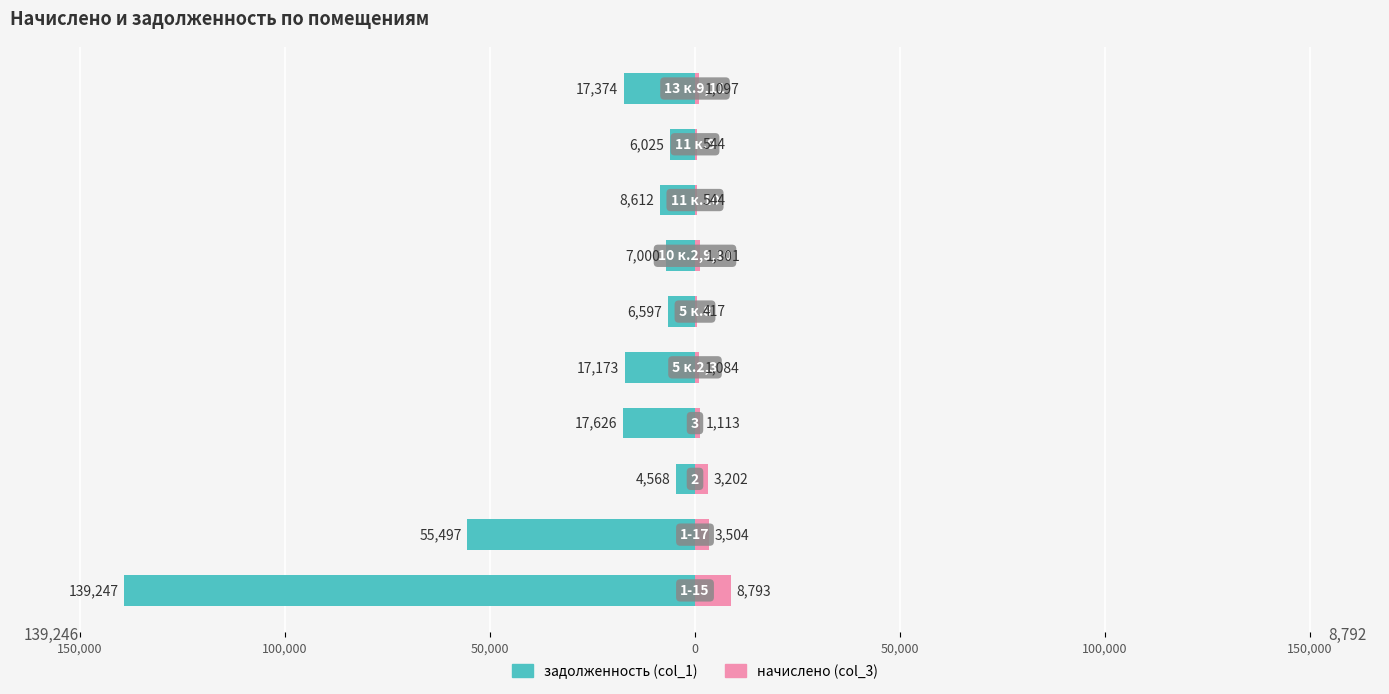

How many data points in начислено (col_3) are less than 1113?

5